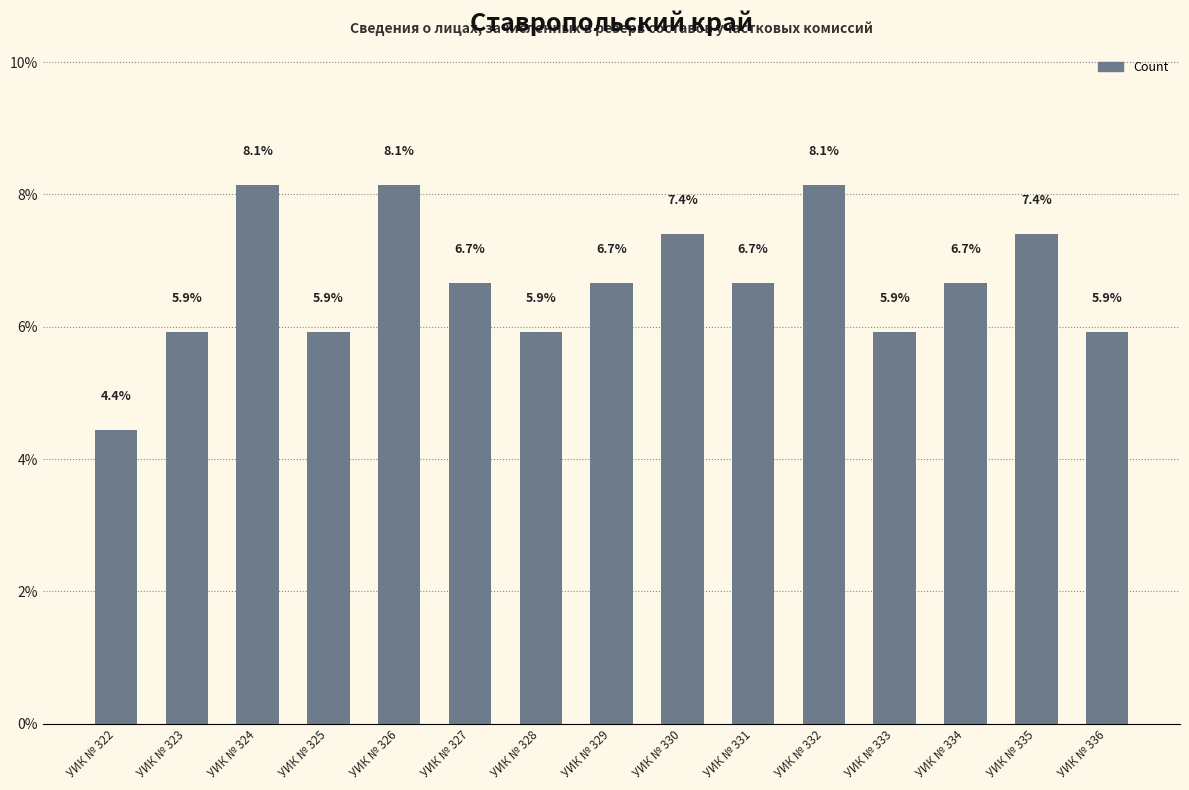

What is the approximate value at УИК № 333?

5.9